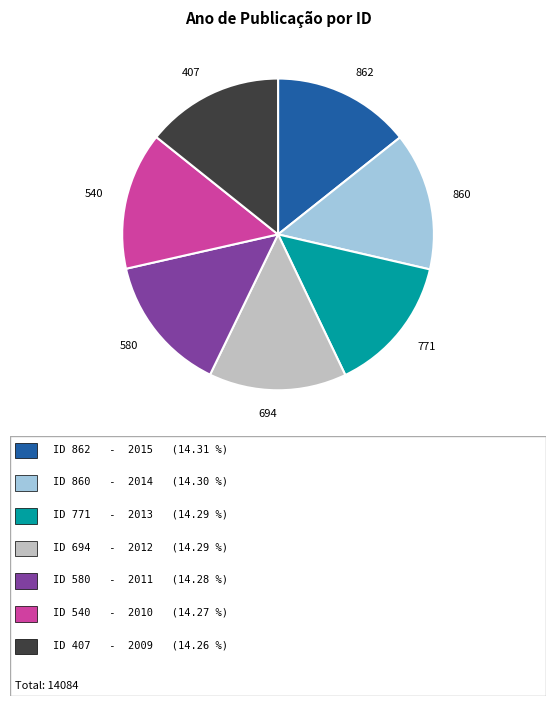

The 694 slice represents 9% of the pie. True or false?

False